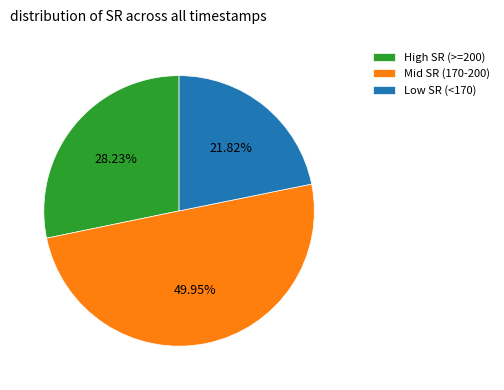

Does High SR (>=200) account for over 50% of the chart?

No